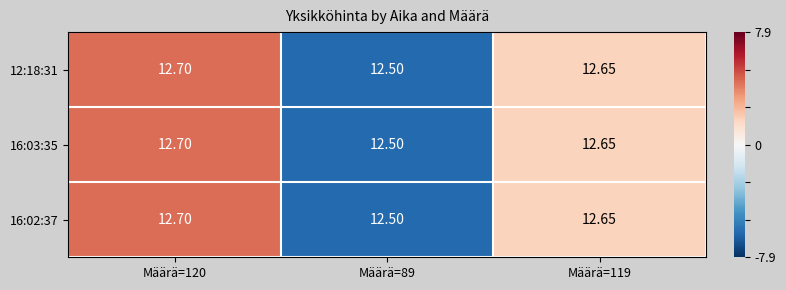

Is the value of 16:03:35 at Määrä=119 greater than the value of 12:18:31 at Määrä=120?

No